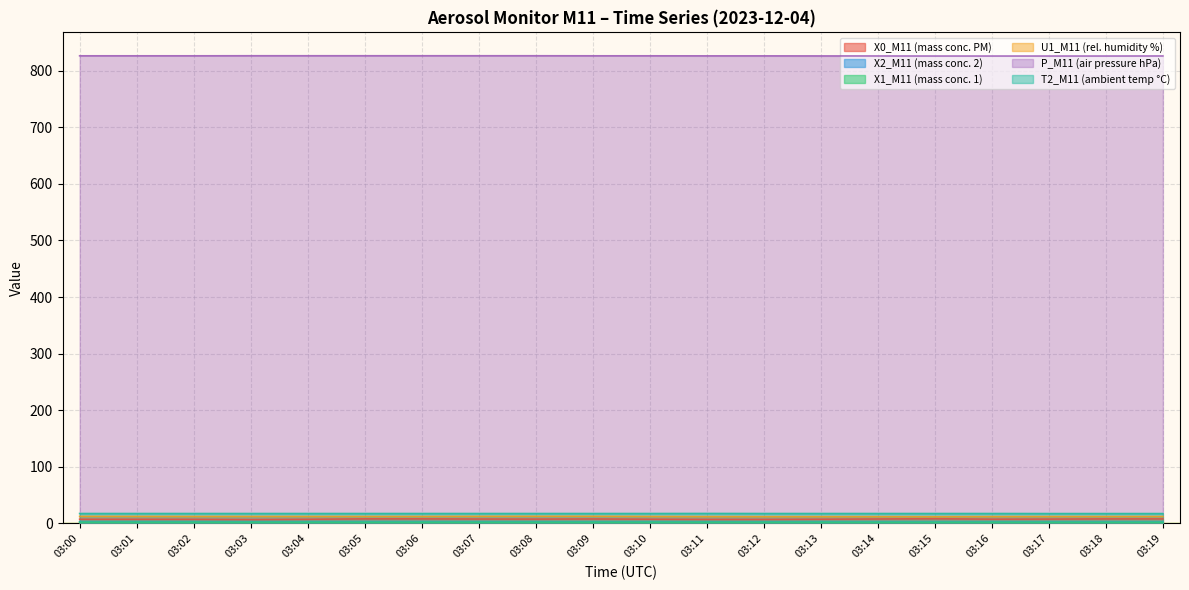

Reading right to left, what are all the values shown in this chart?

X0_M11 (mass conc. PM): 03:19=8.1	03:18=8.1	03:17=7.8	03:16=7.7	03:15=8.4	03:14=8.0	03:13=7.6	03:12=7.3	03:11=7.3	03:10=7.6	03:09=8.0	03:08=7.8	03:07=7.9	03:06=8.2	03:05=8.2	03:04=7.5	03:03=7.0	03:02=7.4	03:01=7.5	03:00=7.5
X2_M11 (mass conc. 2): 03:19=2.8	03:18=2.8	03:17=2.7	03:16=2.7	03:15=2.8	03:14=2.8	03:13=2.8	03:12=2.8	03:11=2.8	03:10=2.8	03:09=2.9	03:08=2.9	03:07=3.0	03:06=3.0	03:05=3.0	03:04=3.0	03:03=3.0	03:02=3.0	03:01=3.0	03:00=3.0
X1_M11 (mass conc. 1): 03:19=2.2	03:18=2.2	03:17=2.2	03:16=2.2	03:15=2.2	03:14=2.2	03:13=2.2	03:12=2.3	03:11=2.3	03:10=2.3	03:09=2.3	03:08=2.3	03:07=2.3	03:06=2.3	03:05=2.3	03:04=2.3	03:03=2.3	03:02=2.3	03:01=2.3	03:00=2.3
U1_M11 (rel. humidity %): 03:19=12.3	03:18=12.2	03:17=12.2	03:16=12.1	03:15=11.9	03:14=12.0	03:13=12.0	03:12=12.0	03:11=12.1	03:10=12.3	03:09=12.6	03:08=12.6	03:07=12.5	03:06=12.3	03:05=12.3	03:04=12.3	03:03=12.3	03:02=12.3	03:01=12.4	03:00=12.5
P_M11 (air pressure hPa): 03:19=826.0	03:18=825.9	03:17=825.9	03:16=825.9	03:15=825.9	03:14=826.0	03:13=826.1	03:12=826.2	03:11=826.2	03:10=826.3	03:09=826.3	03:08=826.4	03:07=826.4	03:06=826.4	03:05=826.4	03:04=826.4	03:03=826.4	03:02=826.3	03:01=826.3	03:00=826.3
T2_M11 (ambient temp °C): 03:19=17.5	03:18=17.5	03:17=17.5	03:16=17.6	03:15=17.6	03:14=17.6	03:13=17.6	03:12=17.6	03:11=17.7	03:10=17.6	03:09=17.6	03:08=17.6	03:07=17.6	03:06=17.6	03:05=17.6	03:04=17.6	03:03=17.6	03:02=17.6	03:01=17.6	03:00=17.6